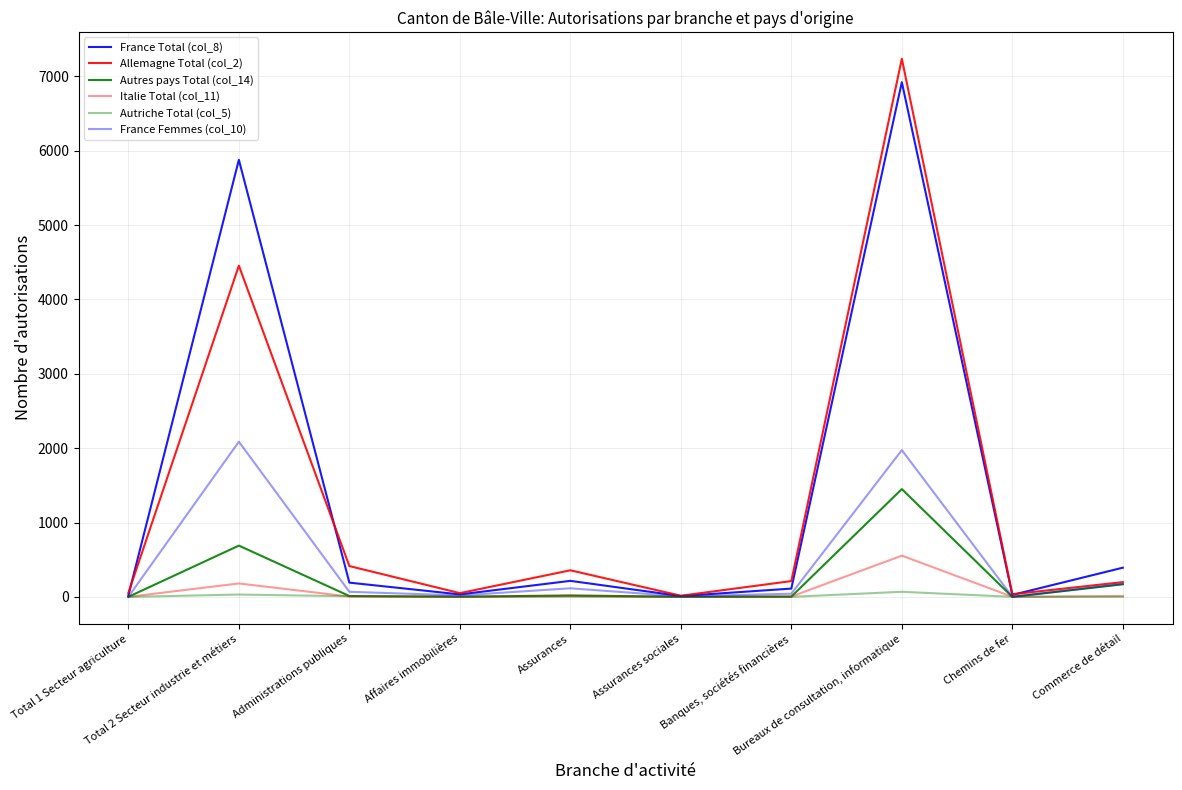

True or false: France Femmes (col_10) has more than 1 points higher than both neighbors.

True